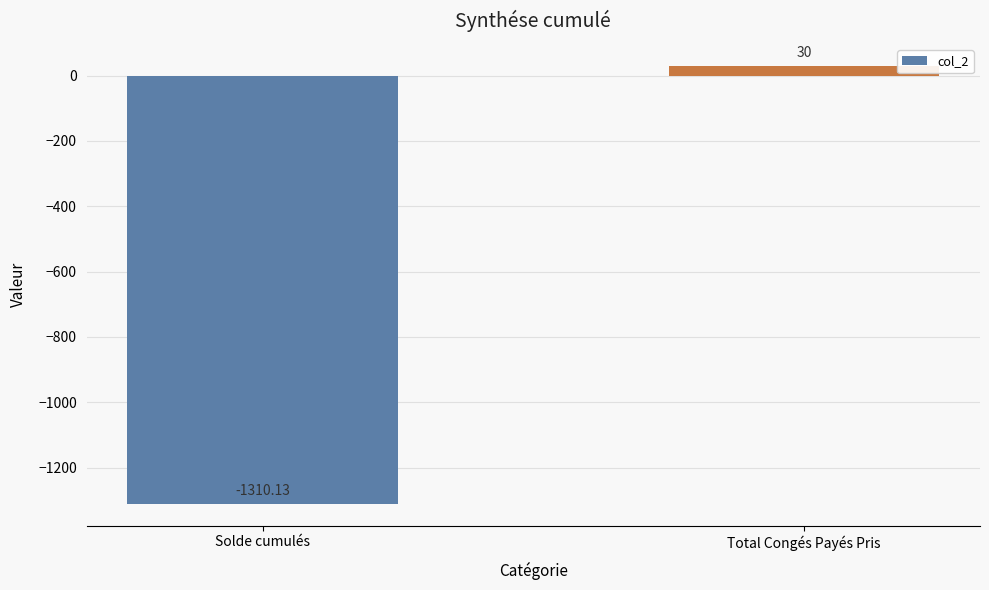

Where is the data nearest to the value -640?

Total Congés Payés Pris